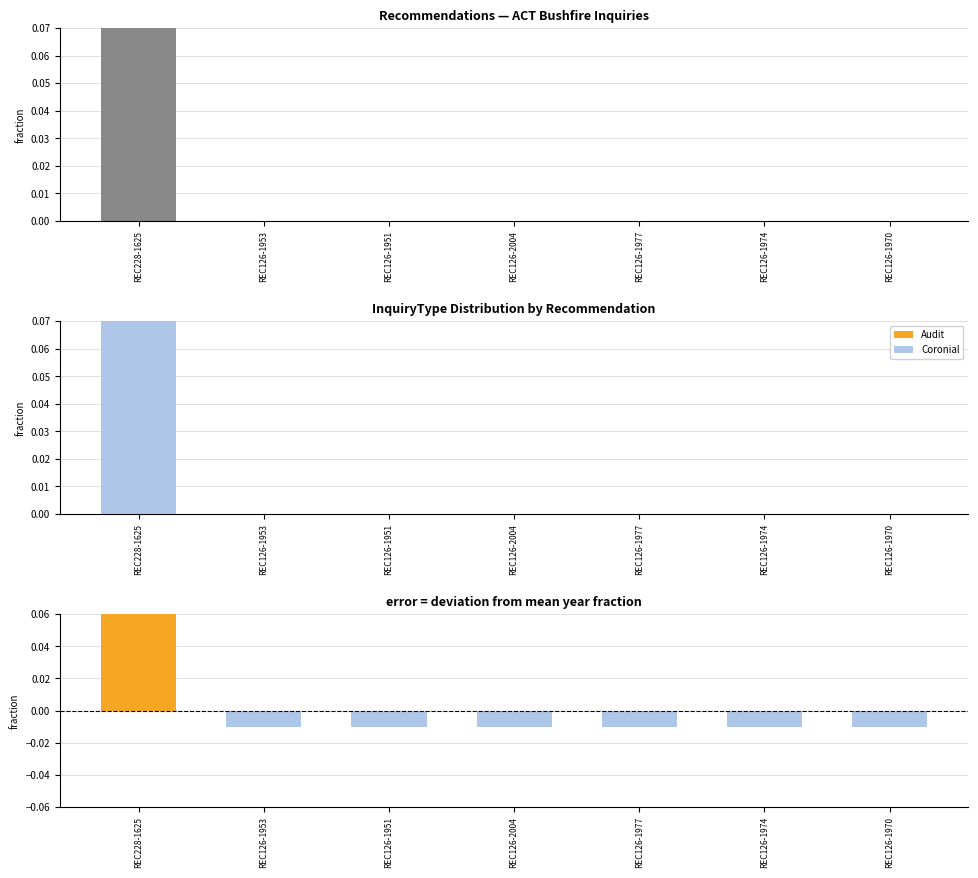

What position from the right is REC126-1977?

3